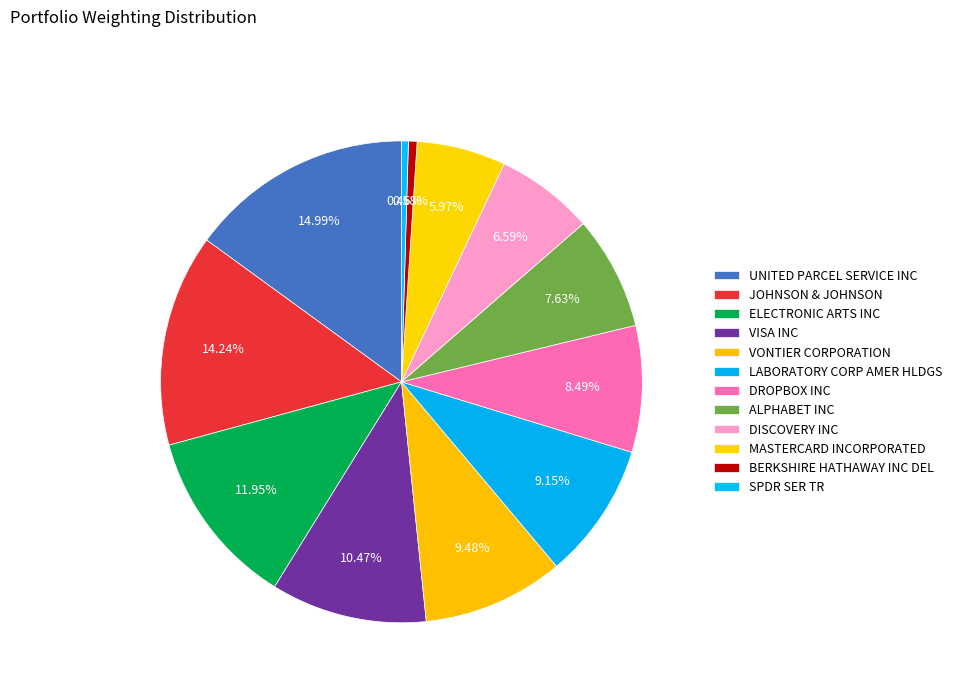

What is the change in value from LABORATORY CORP AMER HLDGS to BERKSHIRE HATHAWAY INC DEL?

-8.6